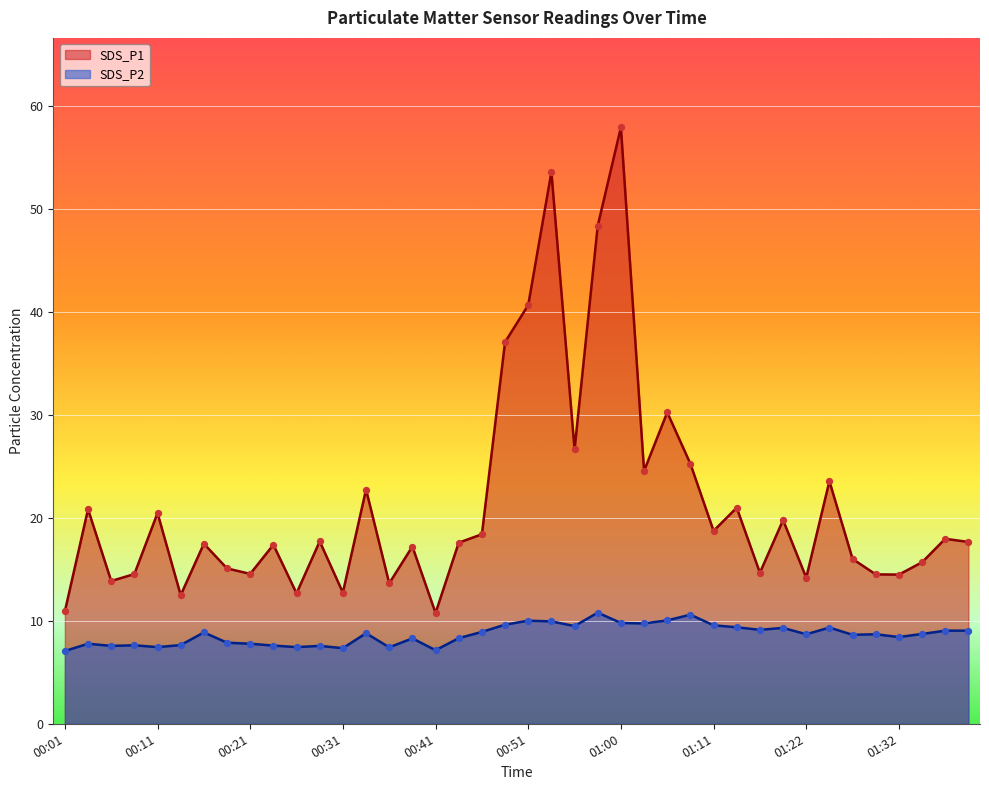

At which category is the sum across all series the highest?

01:00